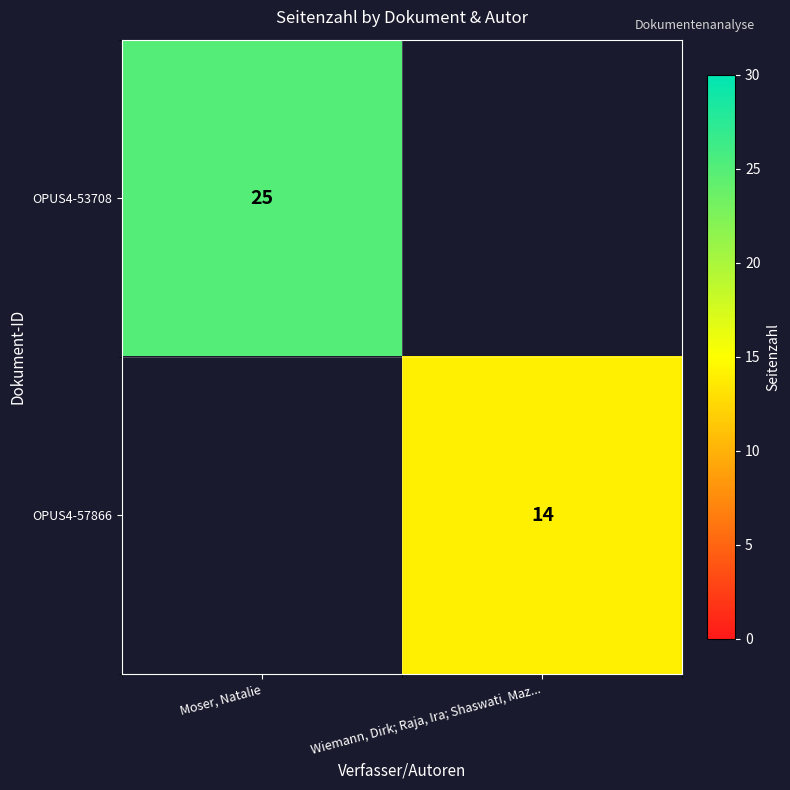

Which label corresponds to the largest value in the chart?

Moser, Natalie